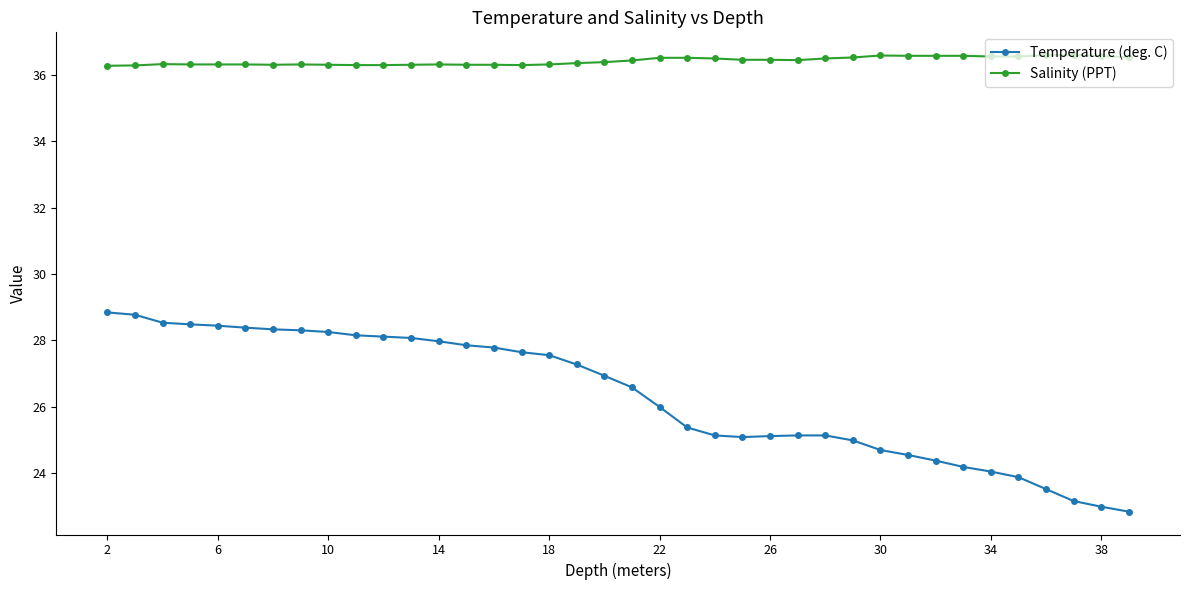

At how many categories does at least one series exceed 23?

38